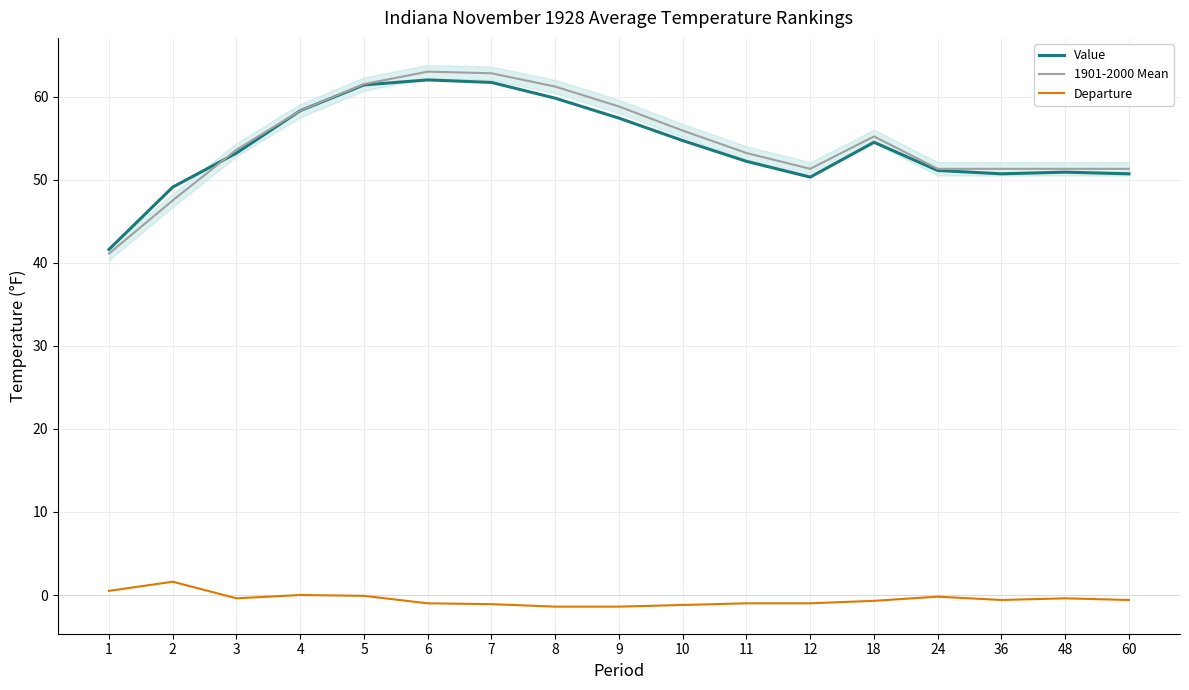

Count the number of data series in this chart.

3